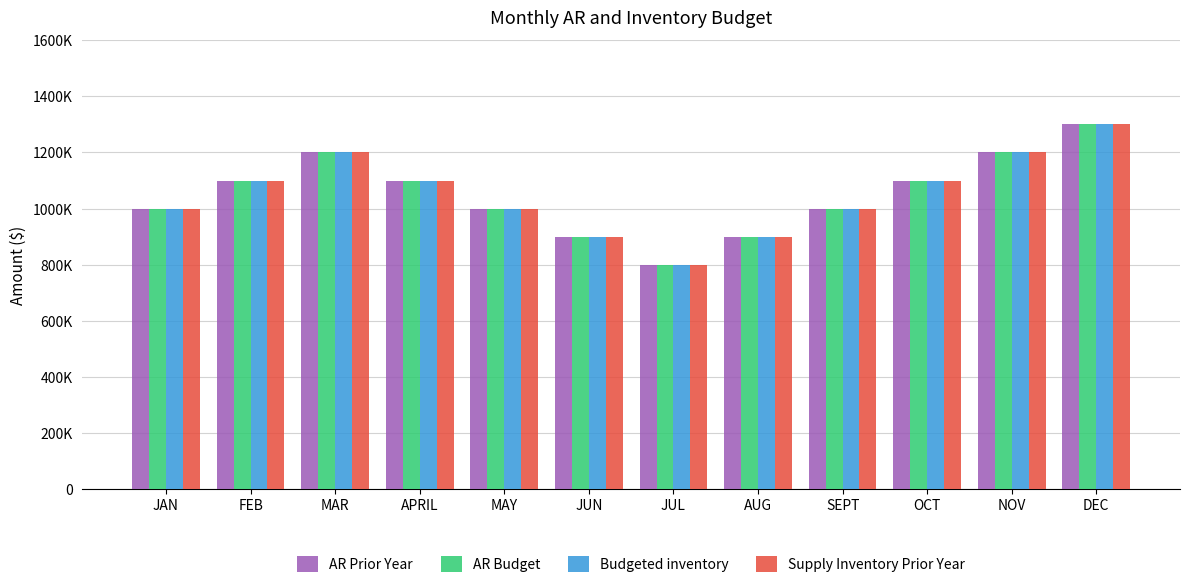

Is the value of AR Prior Year at FEB greater than the value of Supply Inventory Prior Year at NOV?

No